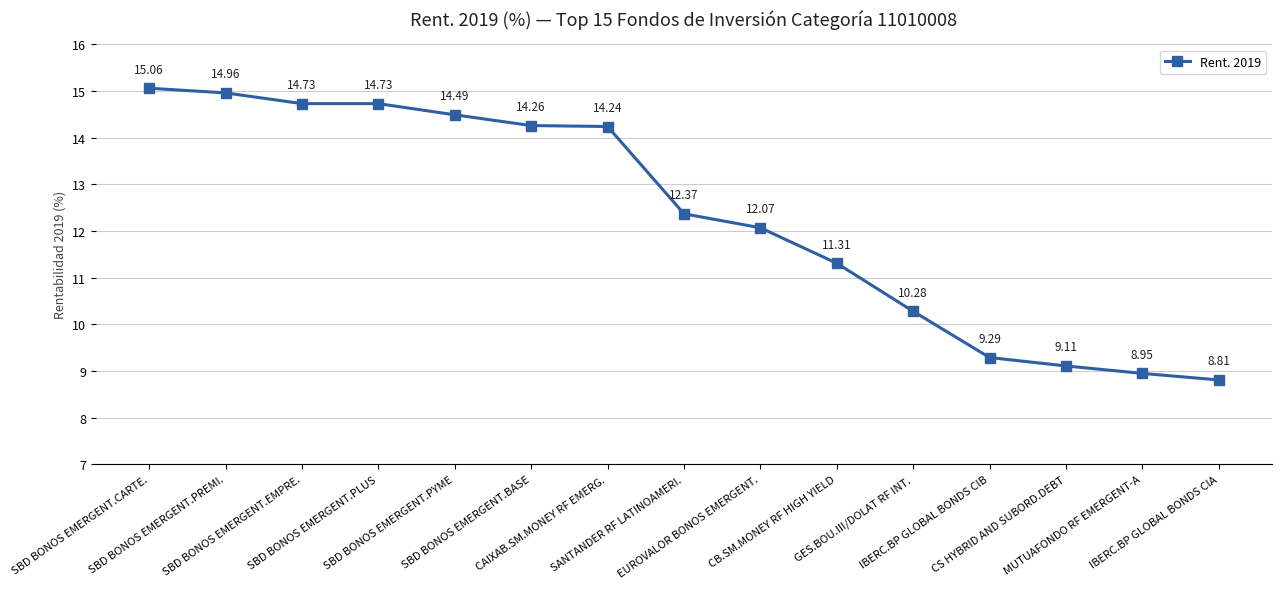

Where is the data nearest to the value 11?

CB.SM.MONEY RF HIGH YIELD